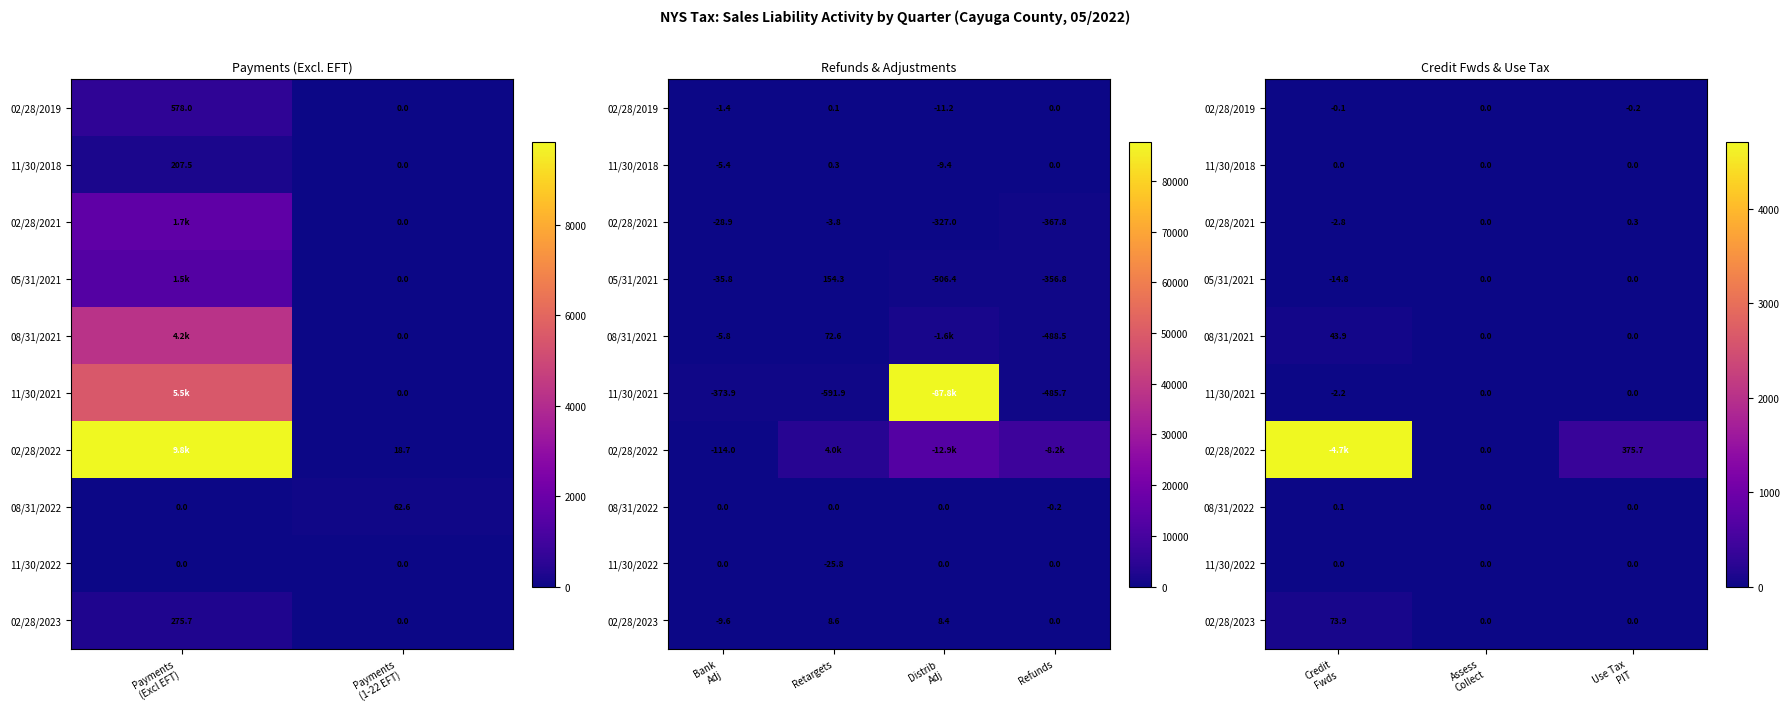

Is it true that 11/30/2022 equals 0.0 at Assess Collect?

True